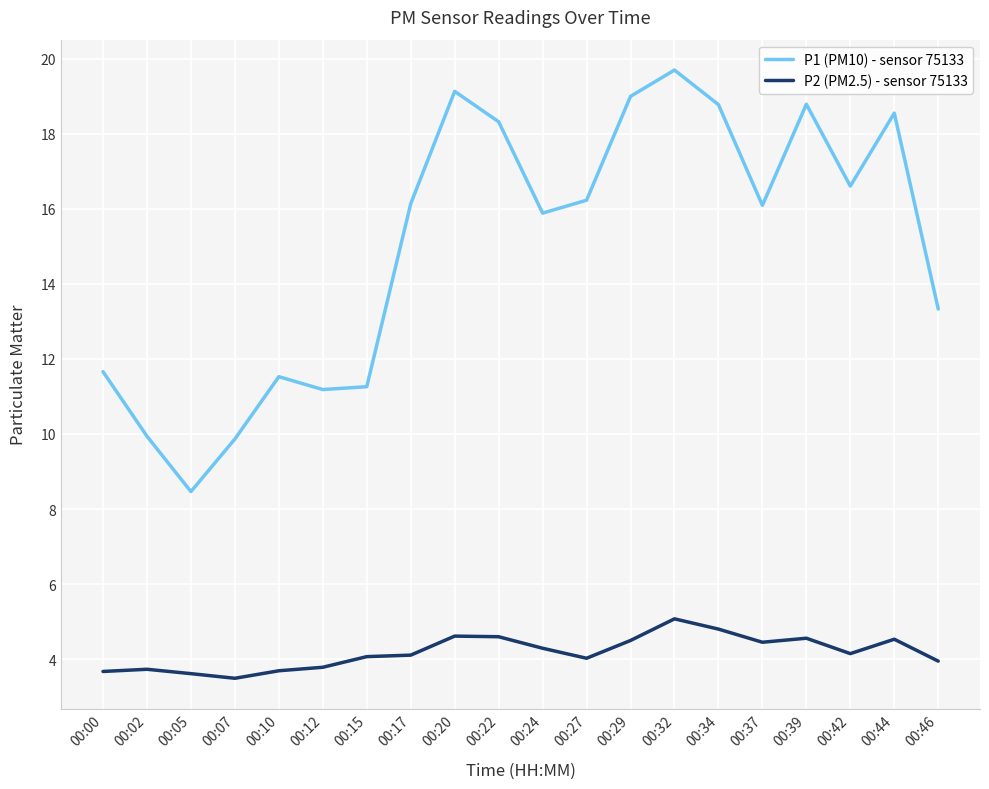

True or false: P1 (PM10) - sensor 75133 and P2 (PM2.5) - sensor 75133 intersect in this chart.

False